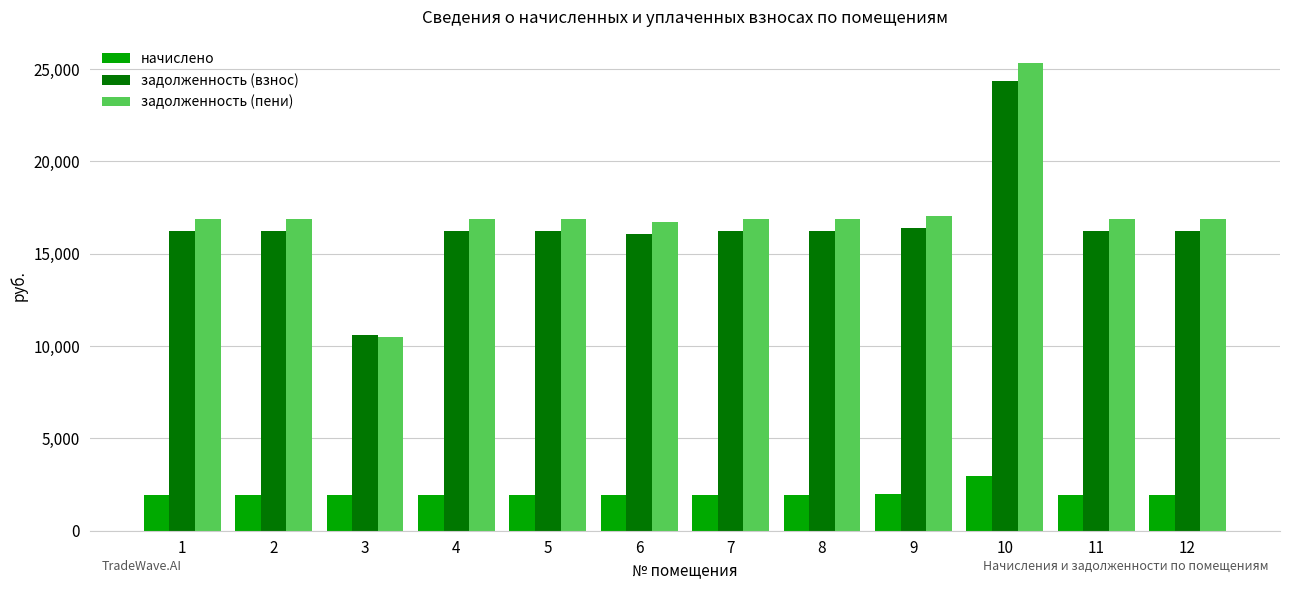

Is the value of задолженность (взнос) at 3 greater than the value of начислено at 2?

Yes